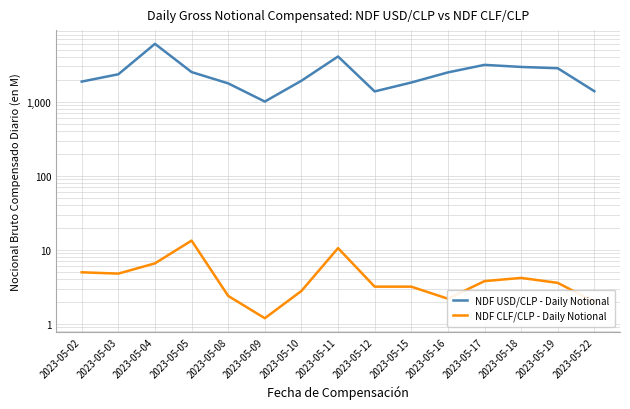

True or false: NDF USD/CLP - Daily Notional and NDF CLF/CLP - Daily Notional intersect in this chart.

False